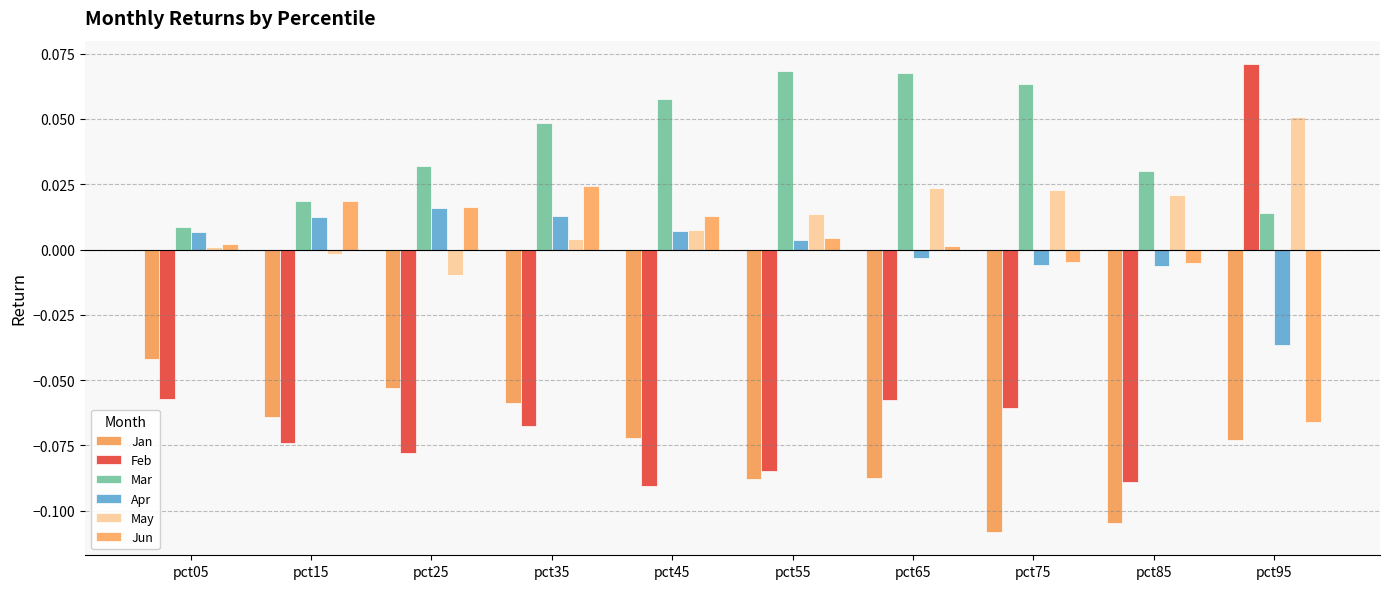

Rank the series by their maximum value, from highest to lowest.

Feb, Mar, May, Jun, Apr, Jan